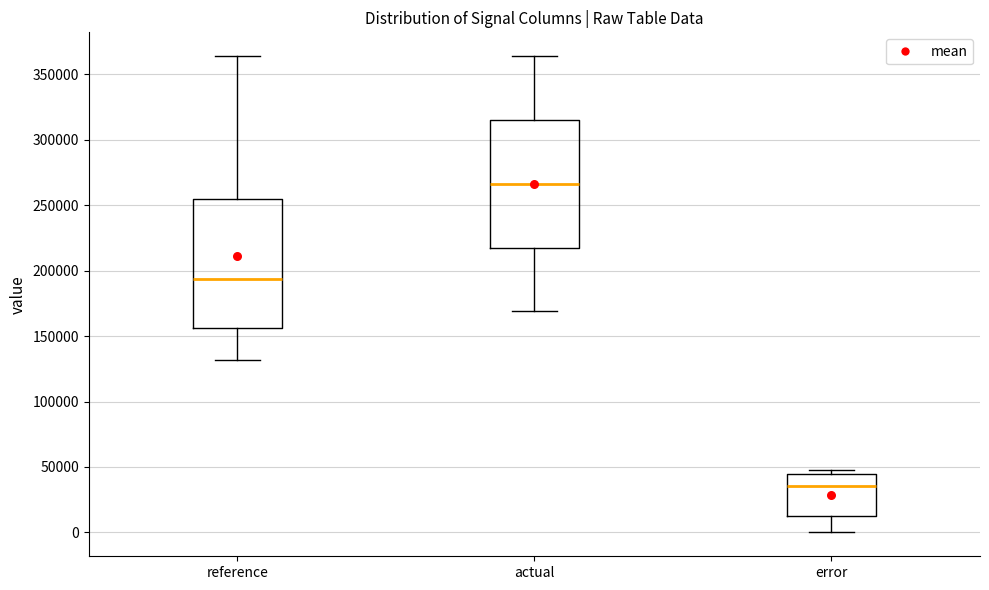

Where is the upper edge of the box for error on the y-axis? The values are not printed on the chart, so give them approximately, as read against the axis.

45000